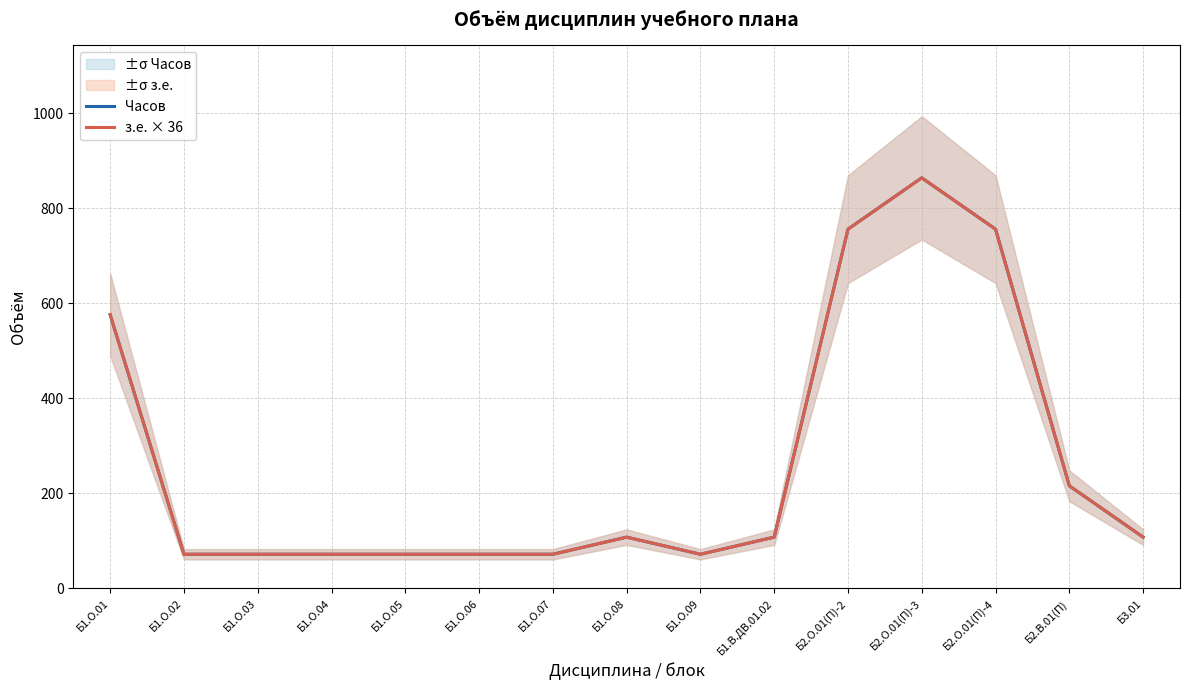

At how many categories does at least one series exceed 115?

5